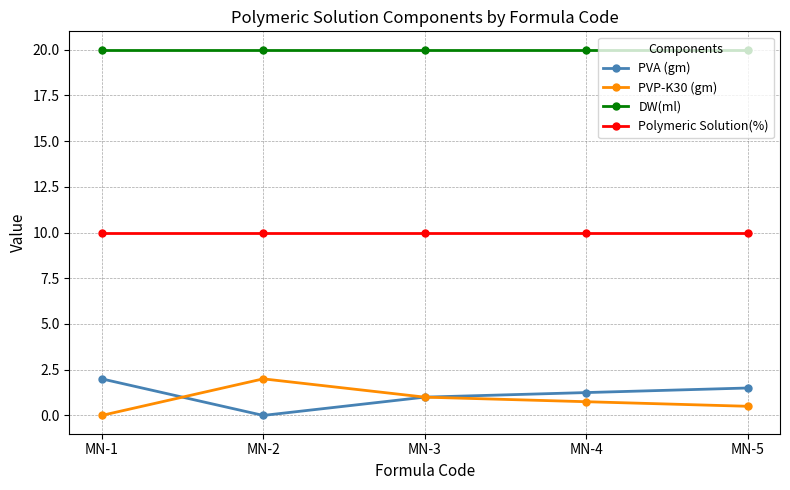

Which series has the largest total across all categories?

DW(ml)